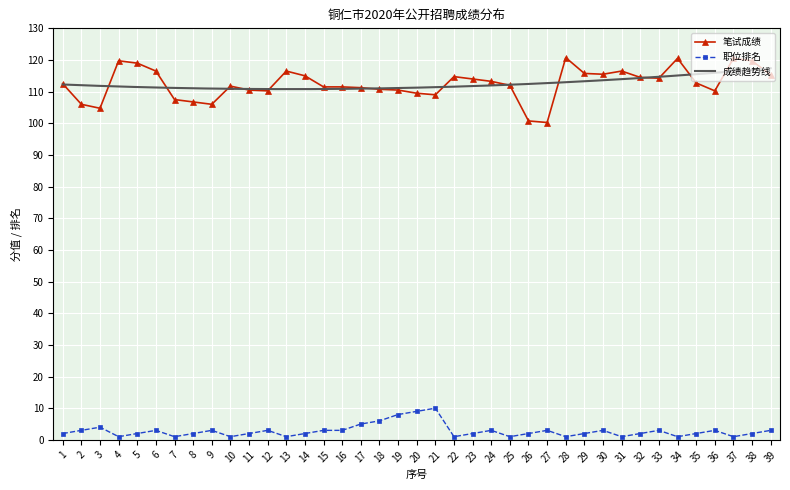

True or false: 职位排名 and 笔试成绩 intersect in this chart.

False